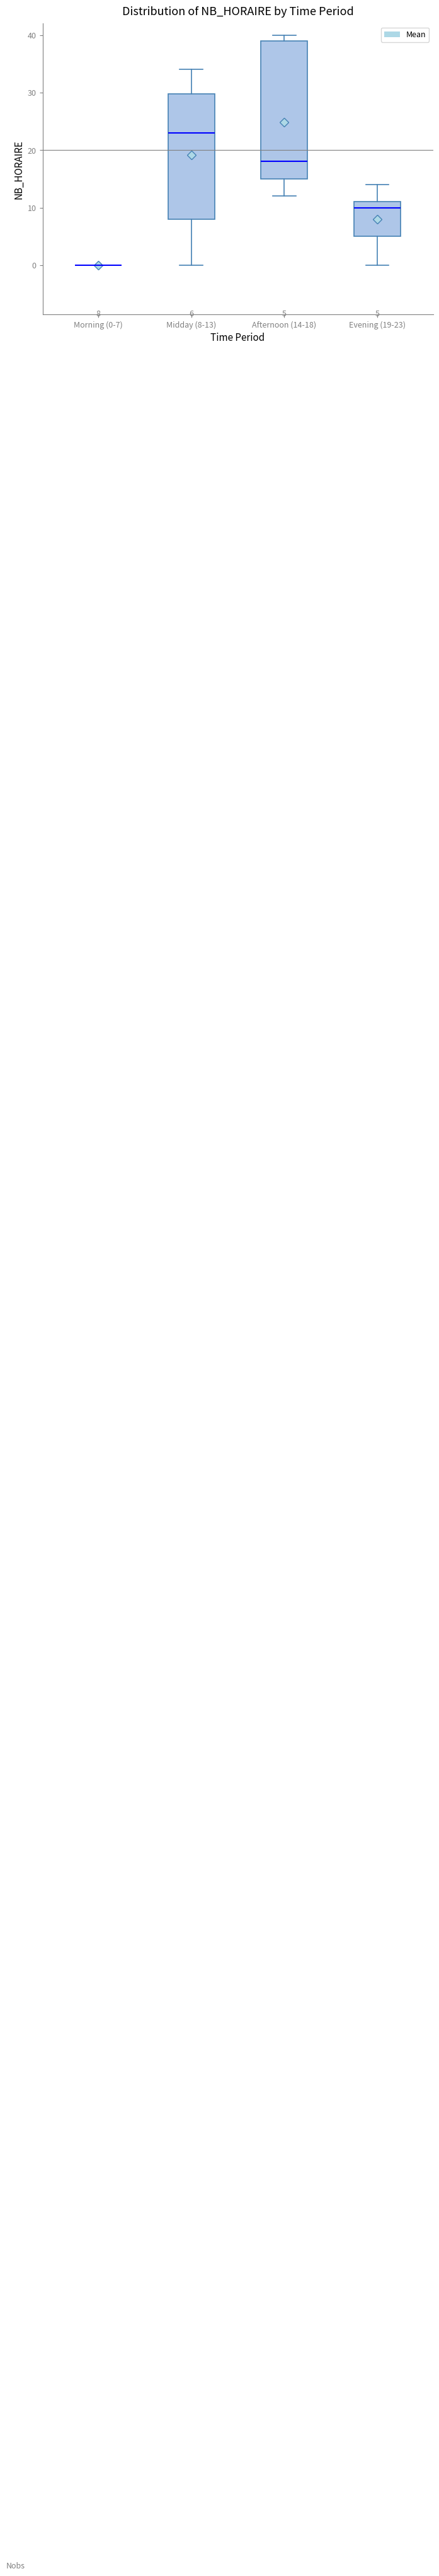

Comparing the boxes themselves (not the whiskers), which one is the tallest?

Afternoon (14-18)